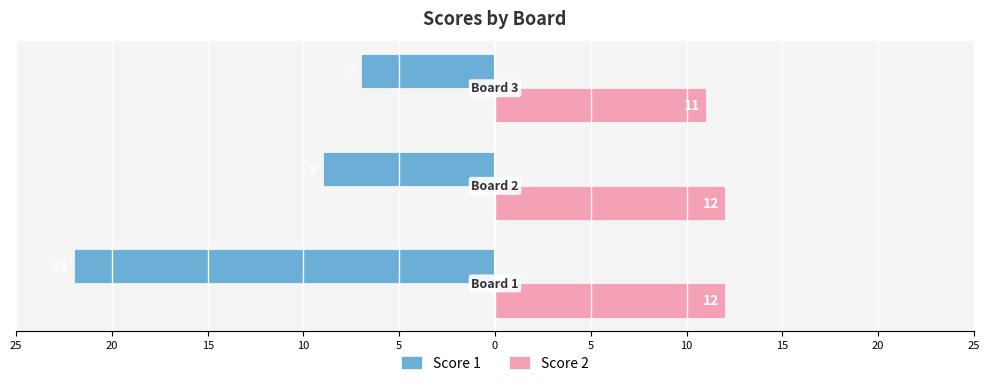

Reading left to right, transcribe all the data shown in this chart.

Score 1: -22	-9	-7
Score 2: 12	12	11